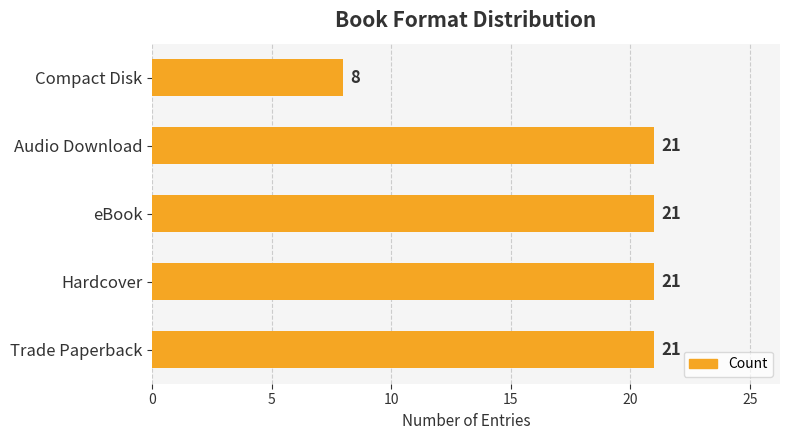

What is the difference between the maximum and minimum values?

13